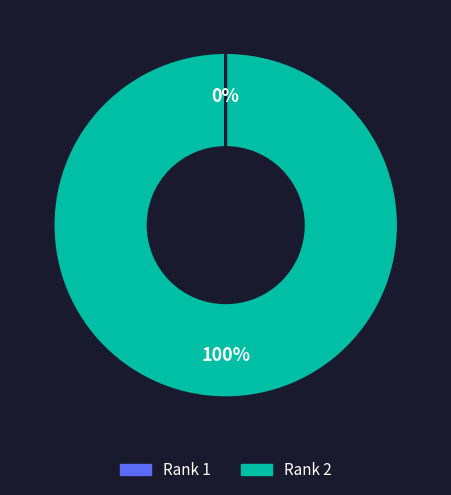

True or false: Rank 2 accounts for 100% of the total.

True